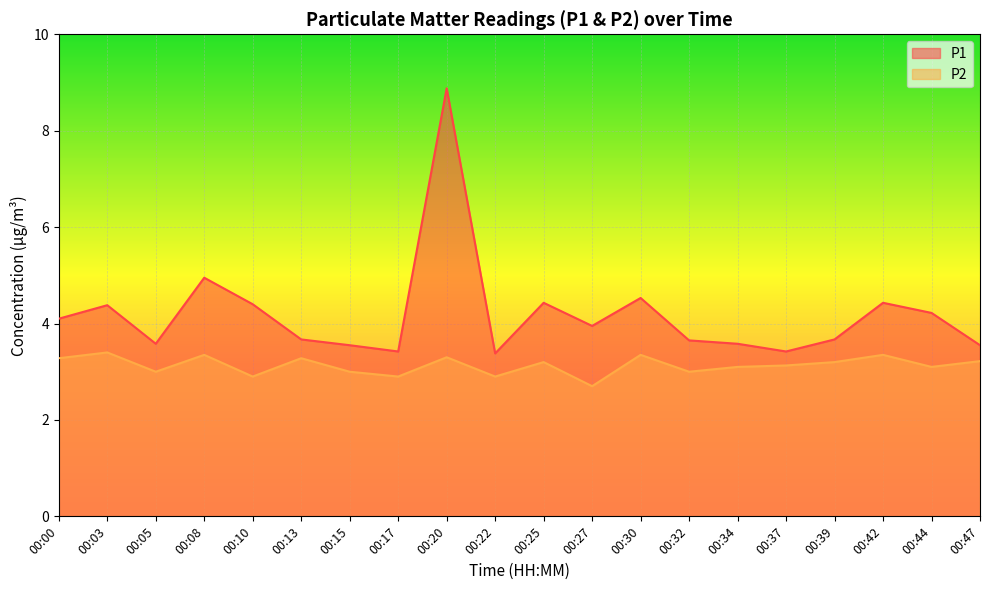

True or false: P2 and P1 cross at least once.

False